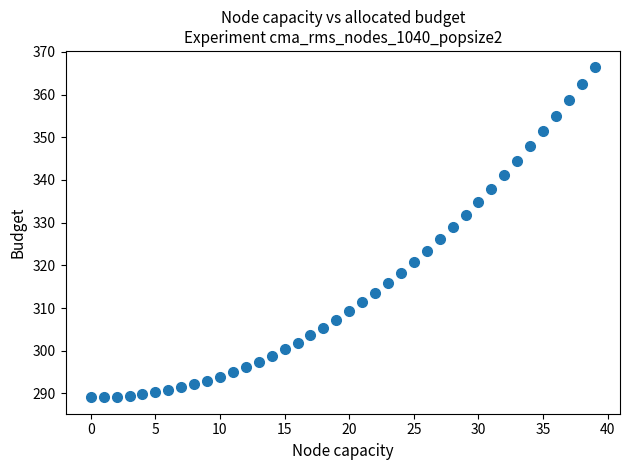

What Y value in the scatter plot is closest to 327?

326.1